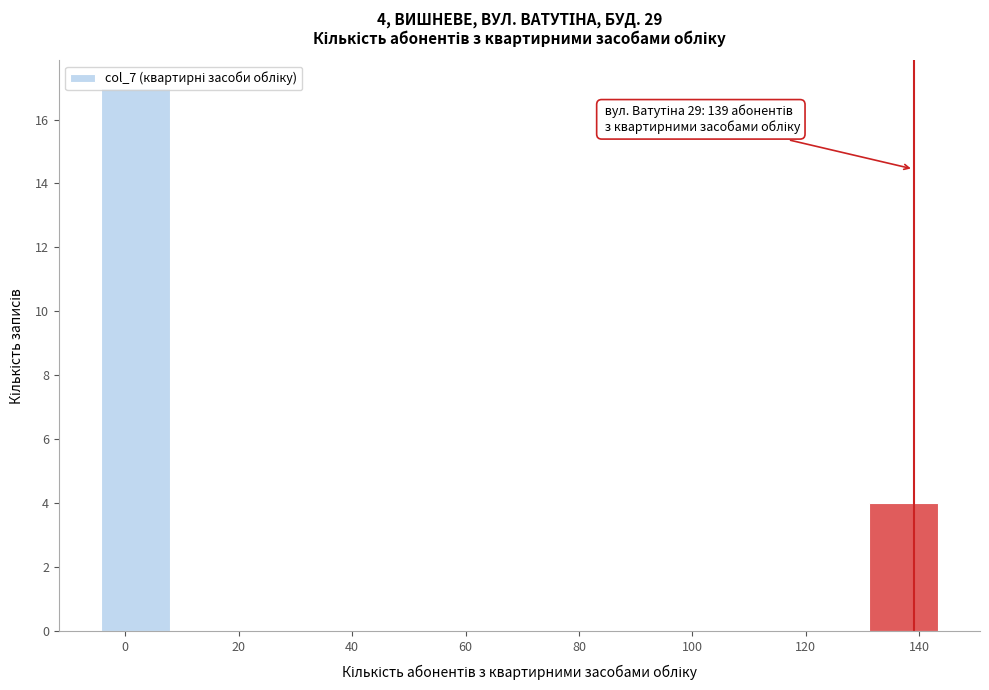

Over which range of the x-axis is the bar tallest?

-4 to 8